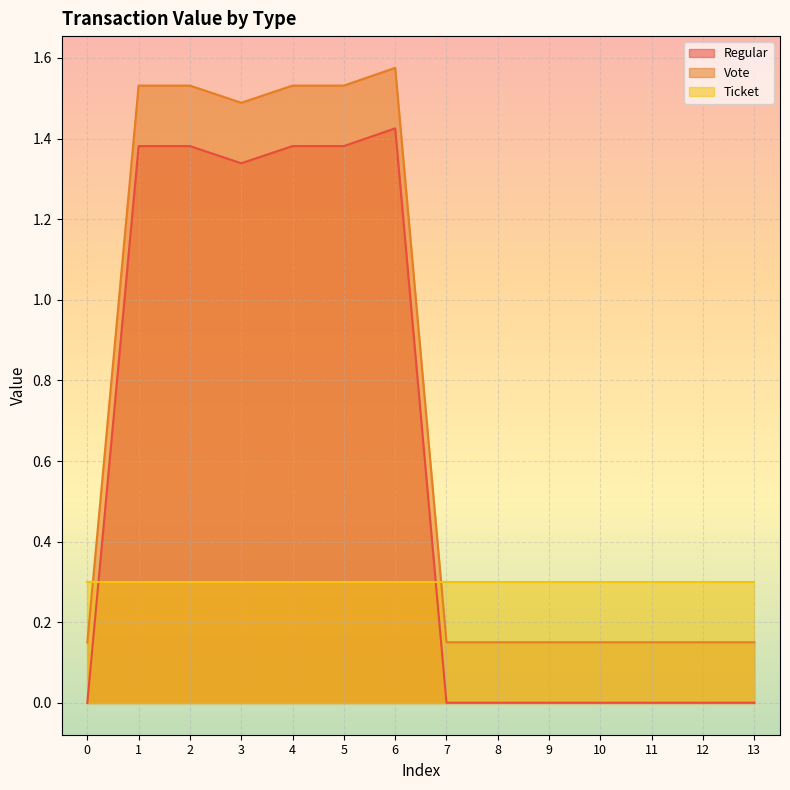

What is the difference between the second highest and minimum values in the Regular series?

1.4